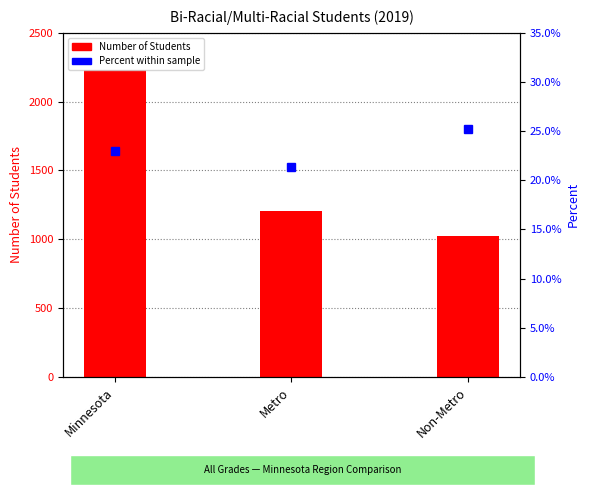

Where does the Number of Students series first go above 1206?

Minnesota